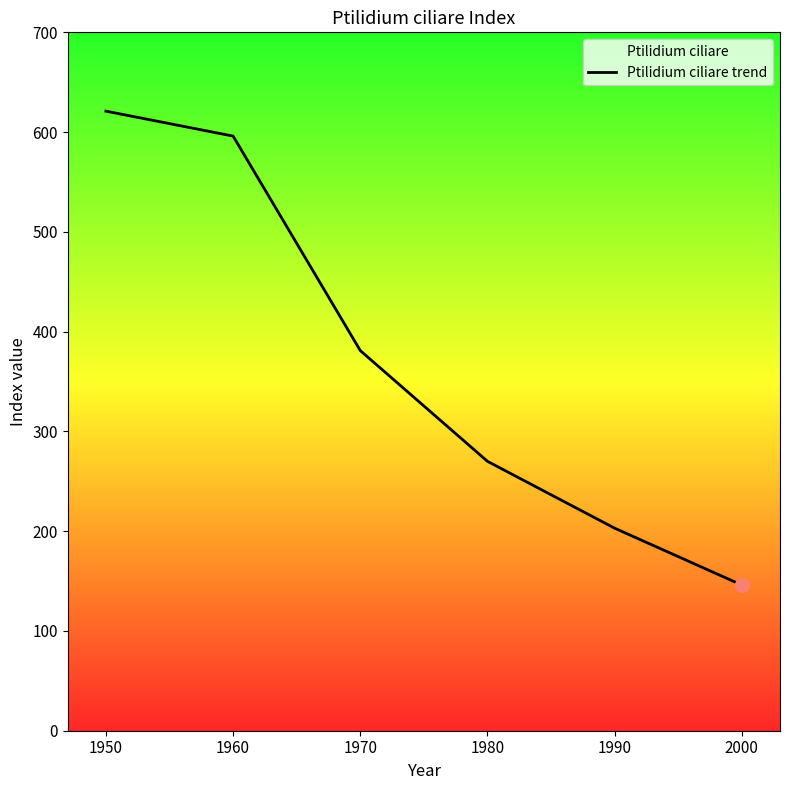

Reading left to right, what are all the values shown in this chart?

621	596	381	270	203	146